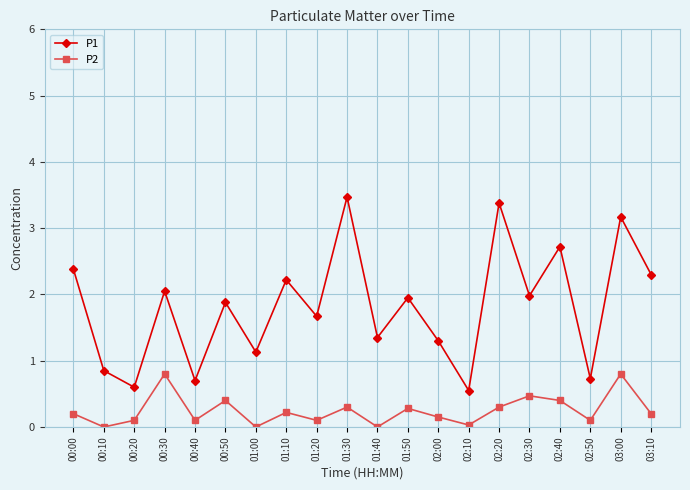

Between 00:20 and 03:00, which series saw the biggest shift?

P1